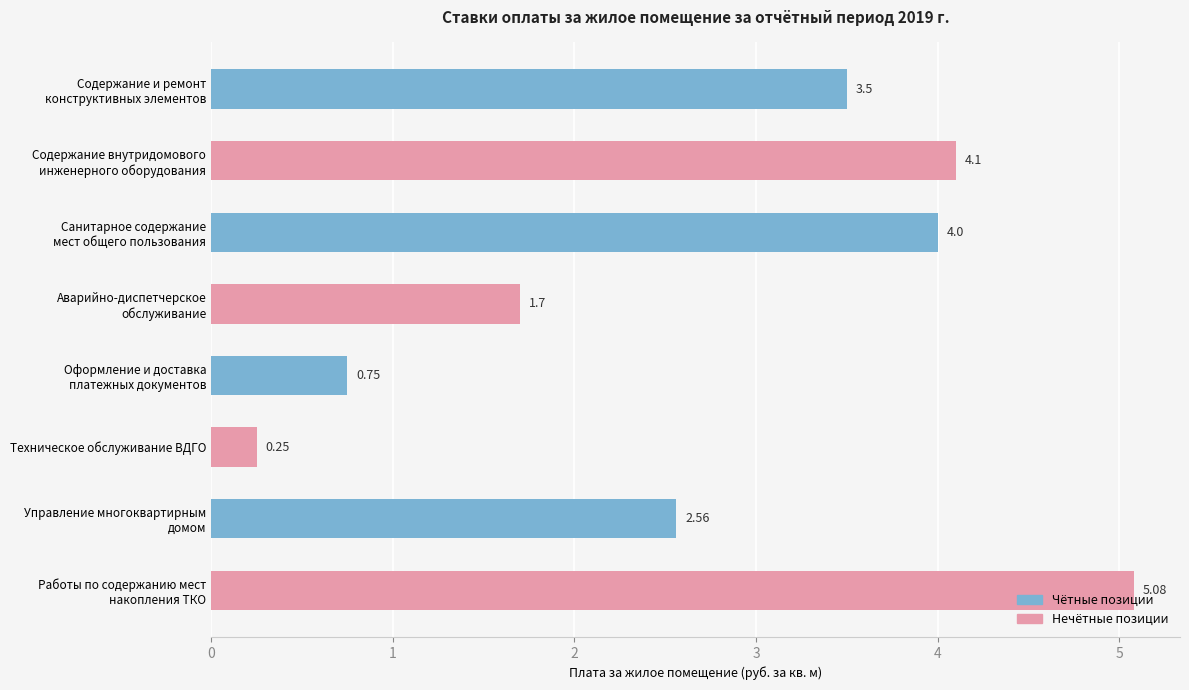

How many bars are there in total?

8